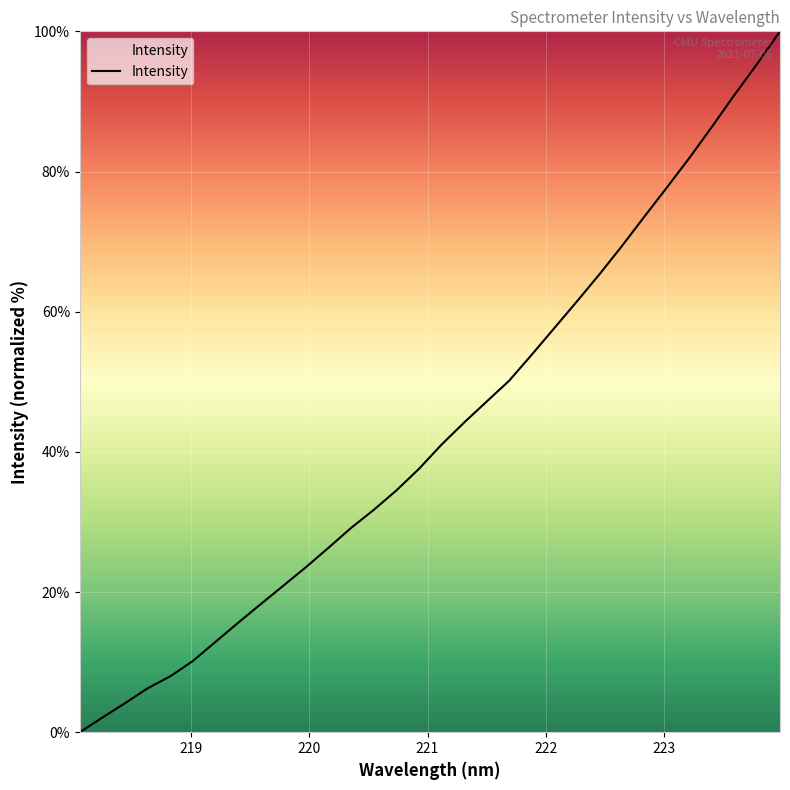

What is the maximum value shown in the chart?

100.0